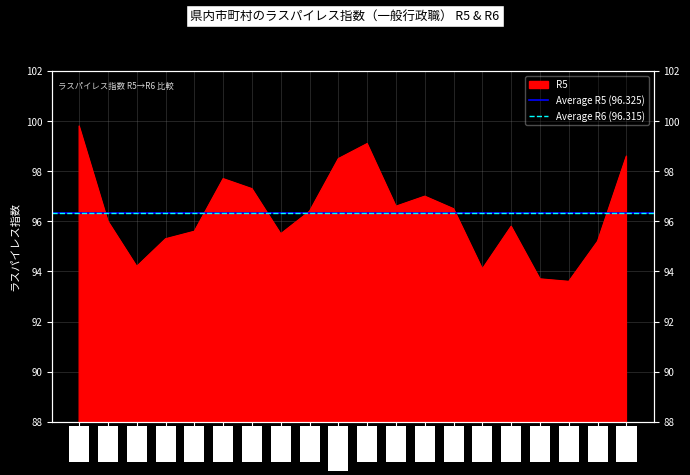

Which category has the highest value in the Average R5 (96.325) series?

熊本市